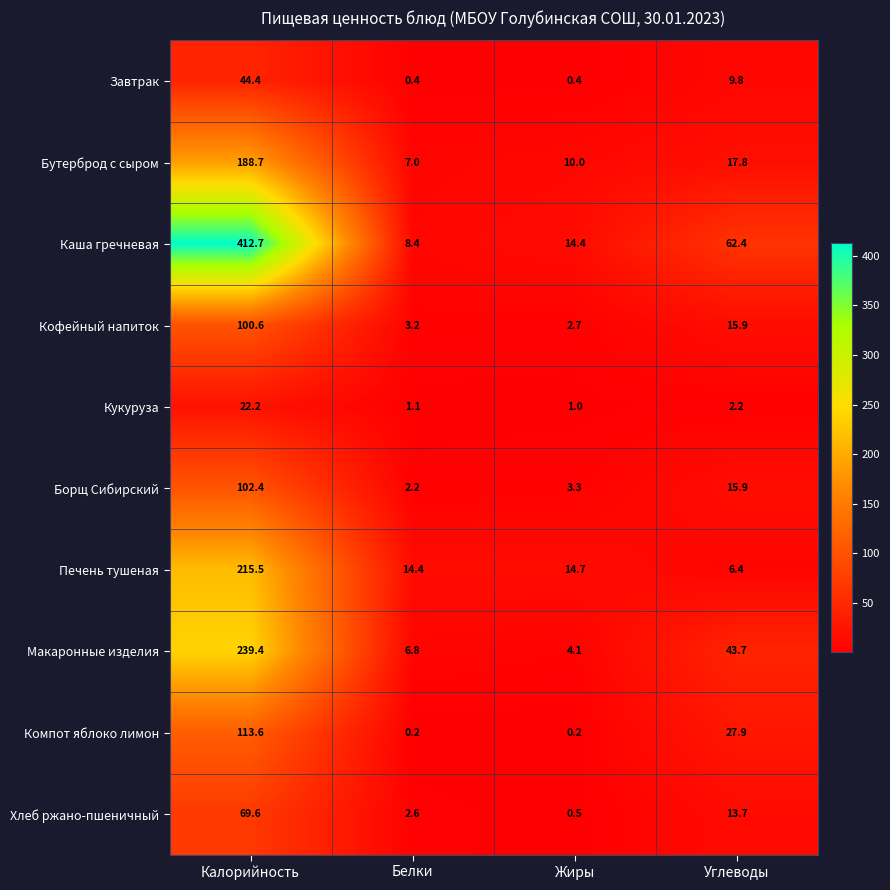

Which category has the lowest value in the Бутерброд с сыром series?

Белки